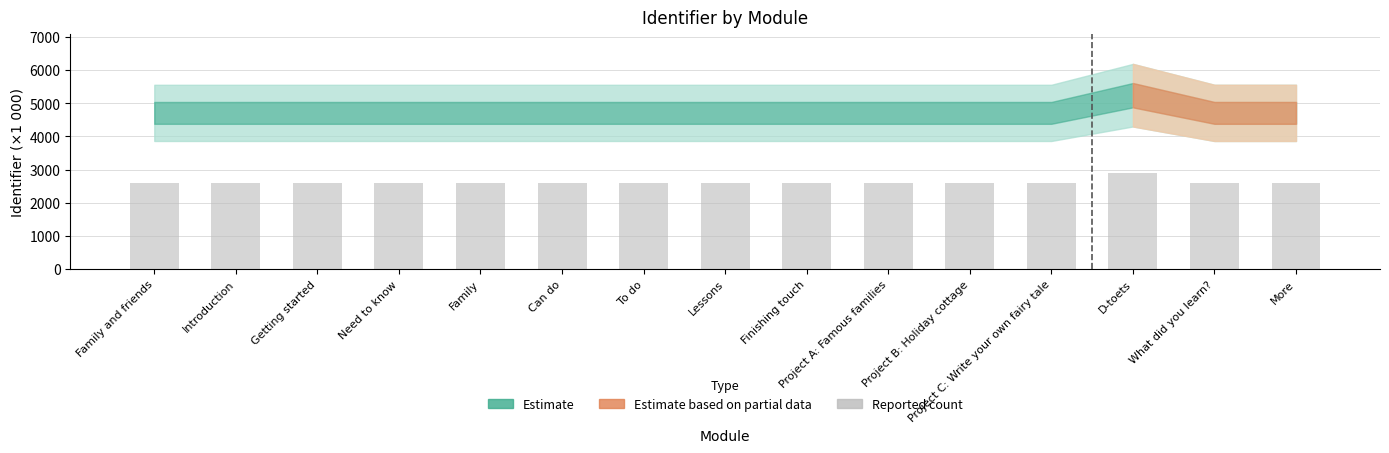

What is the sum of all values?

39170.7